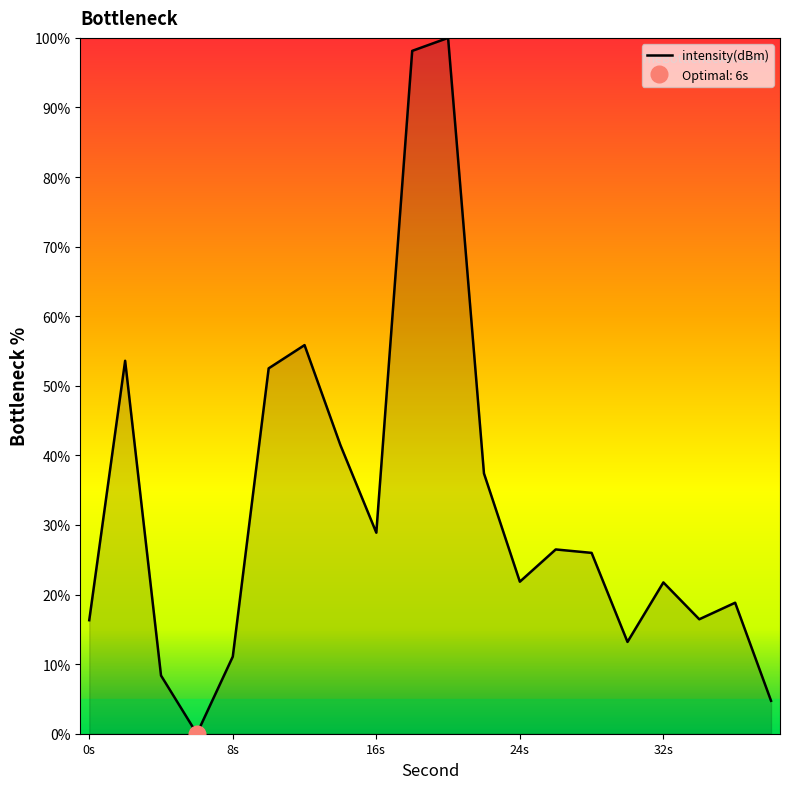

Is it true that intensity(dBm) equals 37.4 at 32s?

False